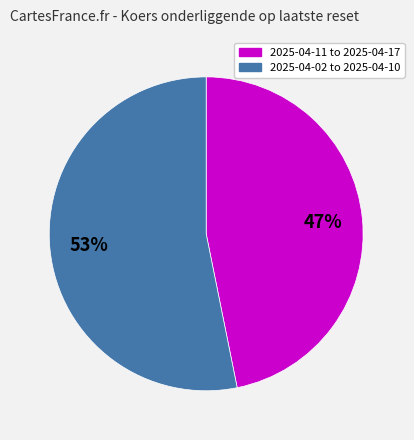

Is there a majority slice in this chart?

Yes